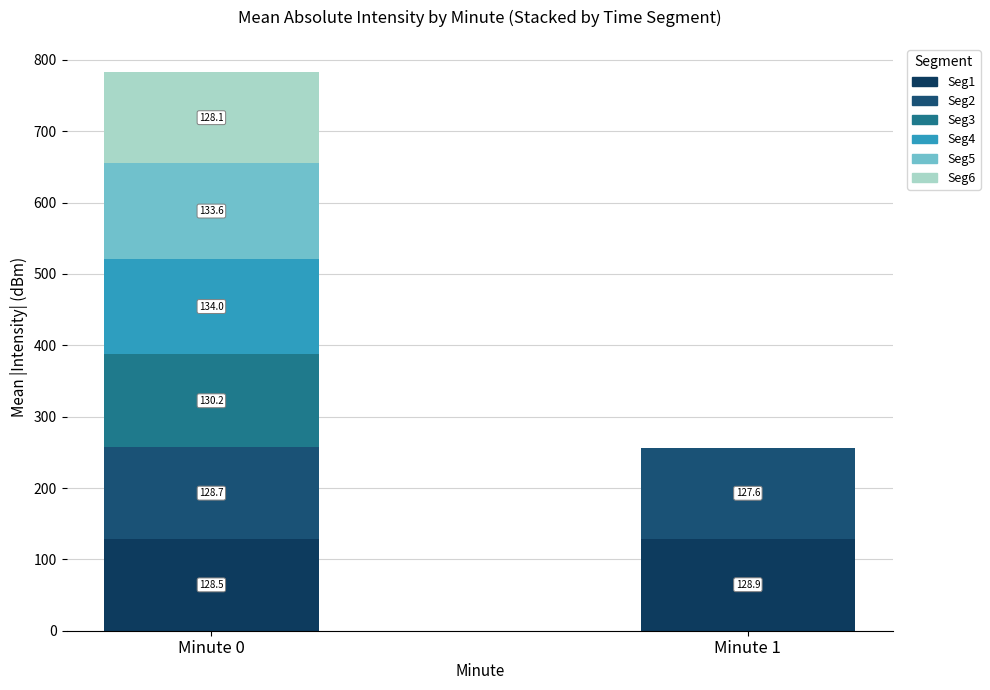

Where does the Seg3 series first go above 130?

Minute 0